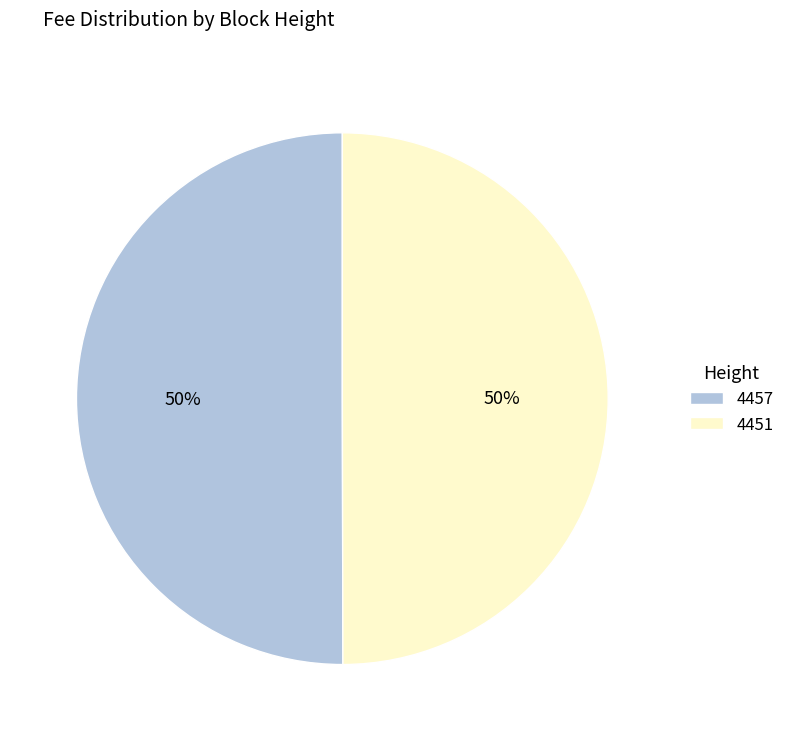

To the nearest percent, what is the combined percentage of 4451 and 4457?

100%